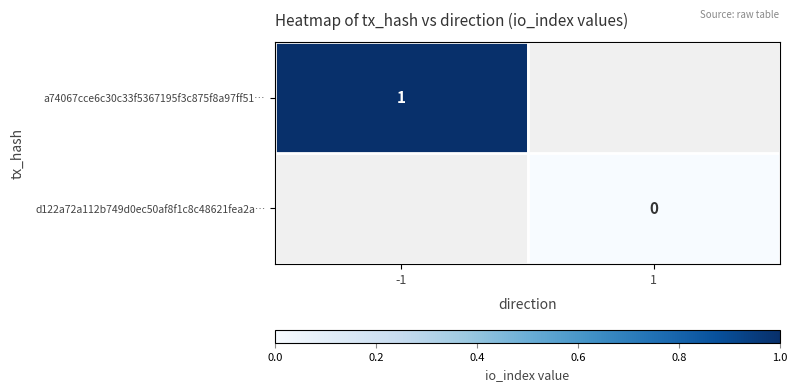

At how many categories does at least one series exceed 0?

1